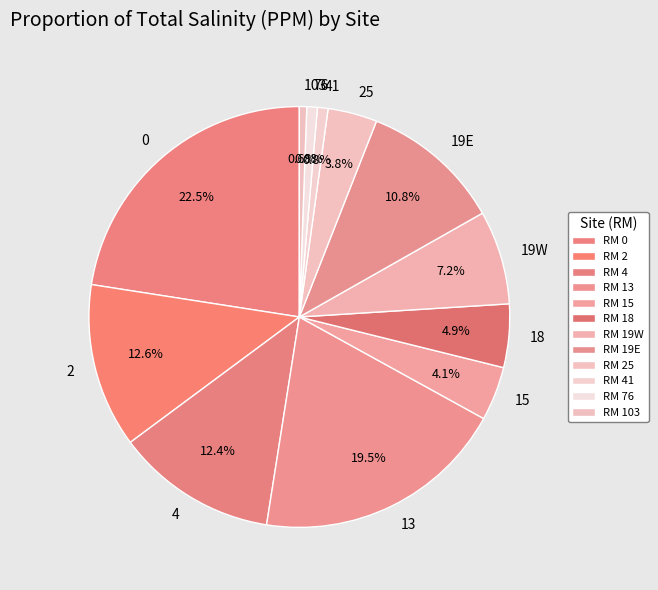

Is there any slice that represents more than half of the pie?

No